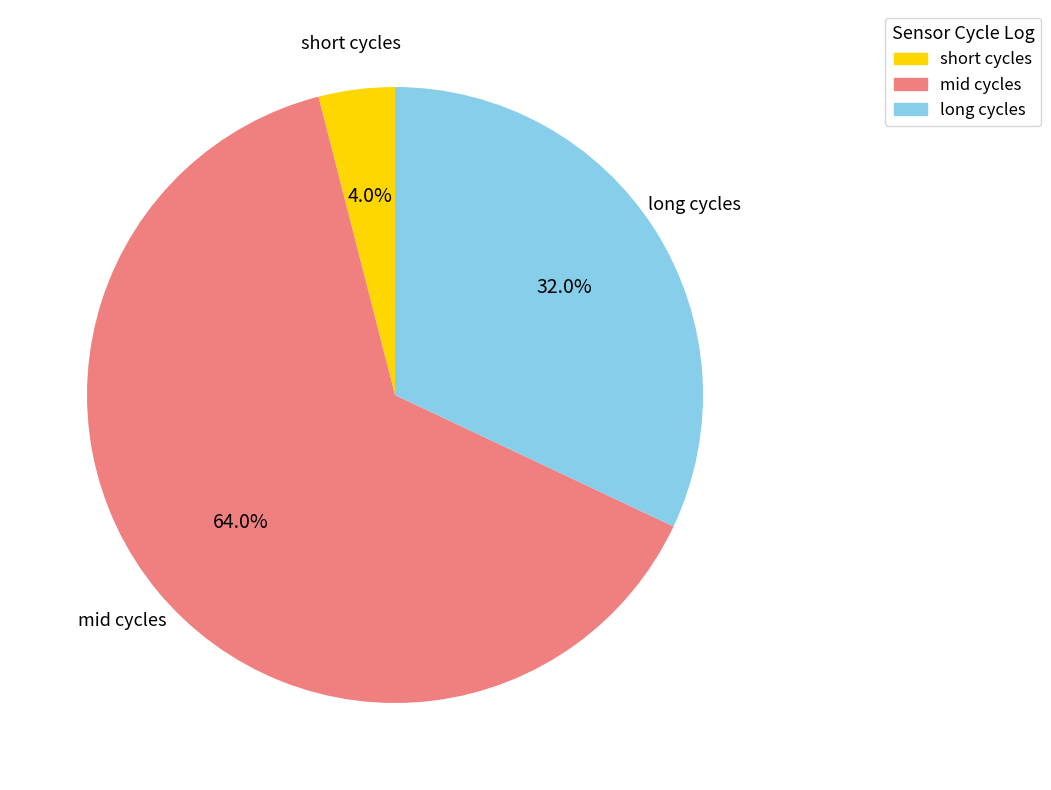

Rank the categories by value from highest to lowest.

mid cycles, long cycles, short cycles